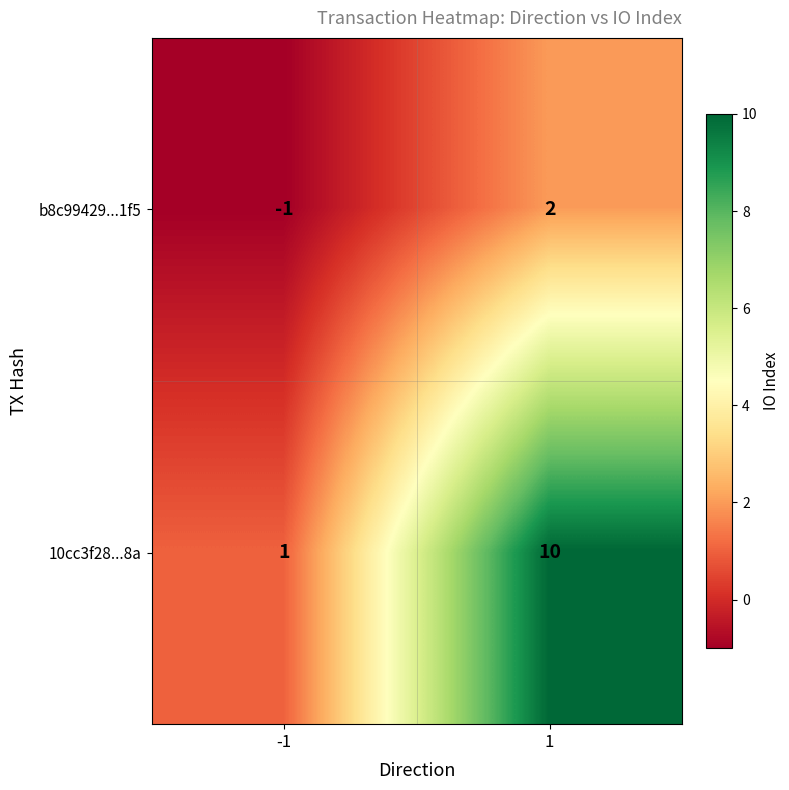

What is the spread (max minus min) of values at 1?

8